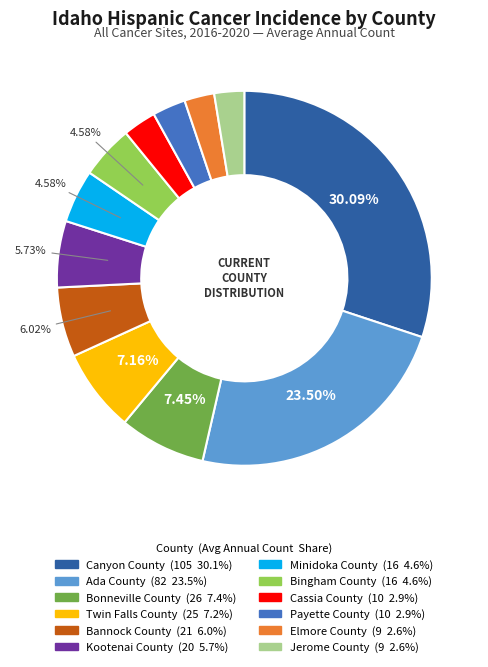

Is it true that Bonneville County is 7% of the pie?

True